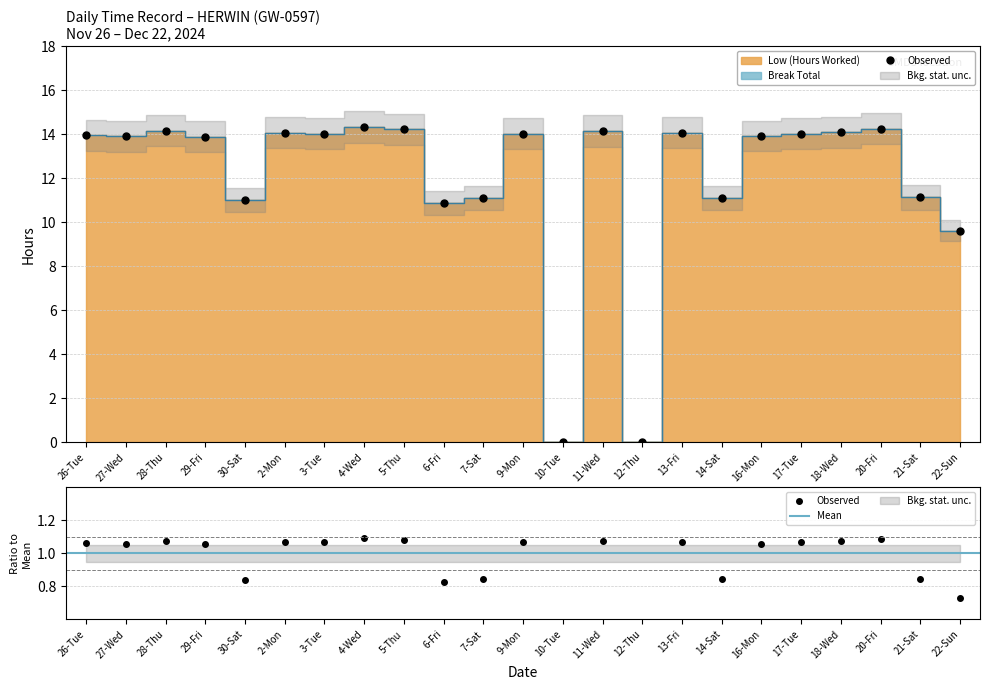

Reading left to right, what are all the values shown in this chart?

26-Tue=13.9	27-Wed=13.9	28-Thu=14.2	29-Fri=13.9	30-Sat=11.0	2-Mon=14.1	3-Tue=14.0	4-Wed=14.3	5-Thu=14.2	6-Fri=10.9	7-Sat=11.1	9-Mon=14.0	10-Tue=0.0	11-Wed=14.2	12-Thu=0.0	13-Fri=14.1	14-Sat=11.1	16-Mon=13.9	17-Tue=14.0	18-Wed=14.1	20-Fri=14.3	21-Sat=11.1	22-Sun=9.6